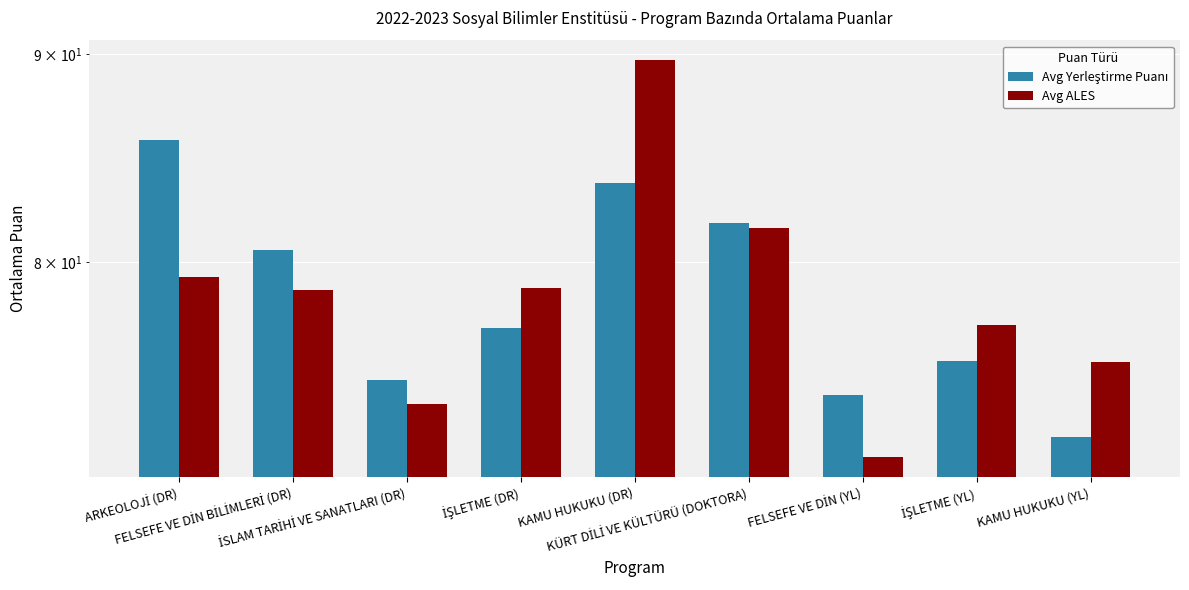

At İSLAM TARİHİ VE SANATLARI (DR), list the series in order from largest to smallest.

Avg Yerleştirme Puanı, Avg ALES